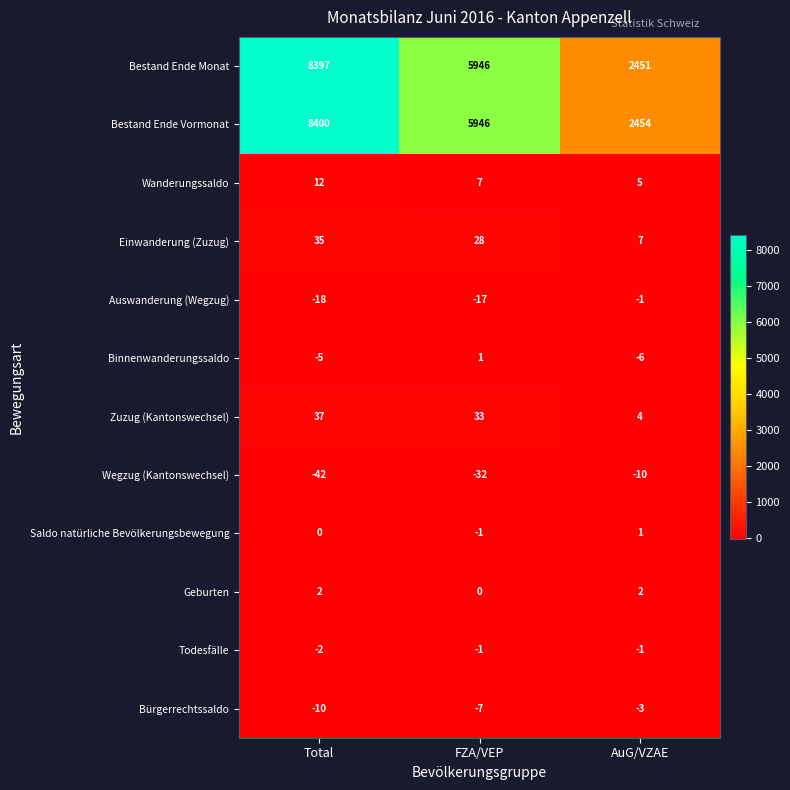

Count the Zuzug (Kantonswechsel) values in the range 4 to 37.

3